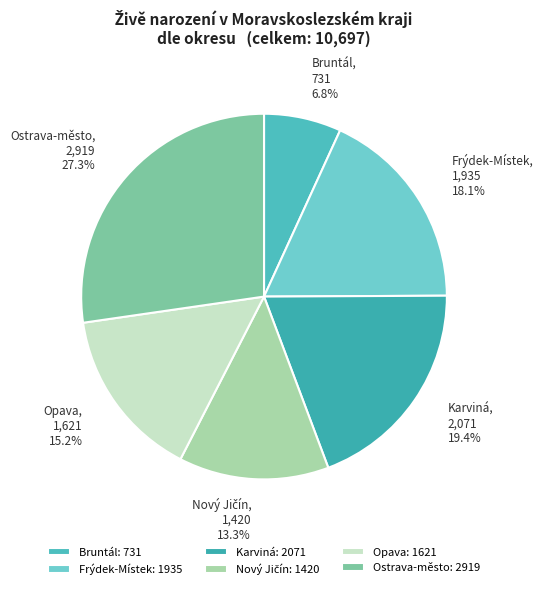

To the nearest percent, what percentage of the pie is Opava?

15%